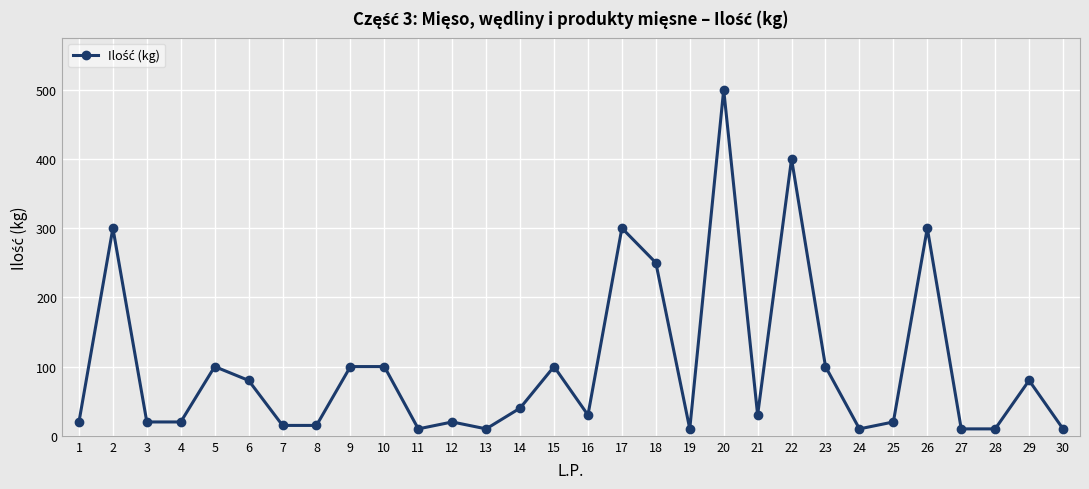

What is the ratio of the value at 24 to the value at 7?

0.7